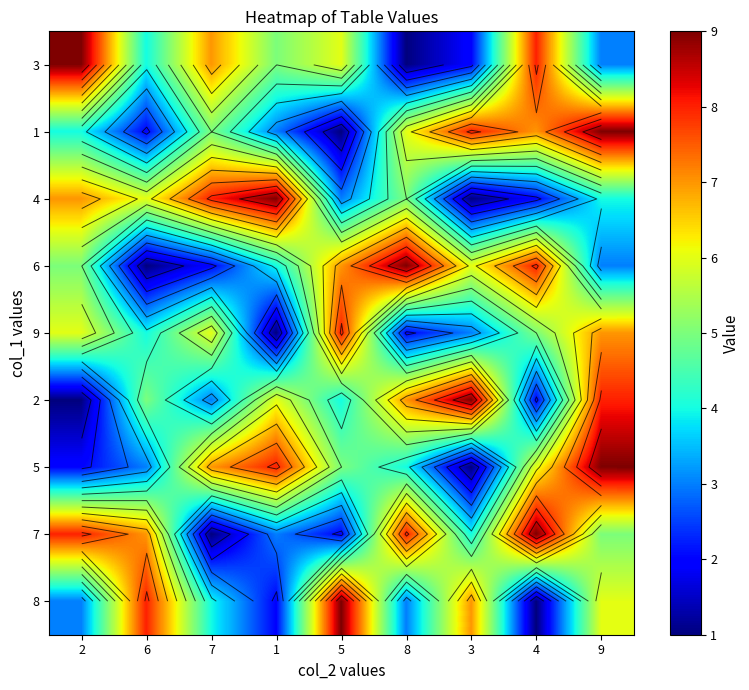

What is the sum of all 9 values?

42